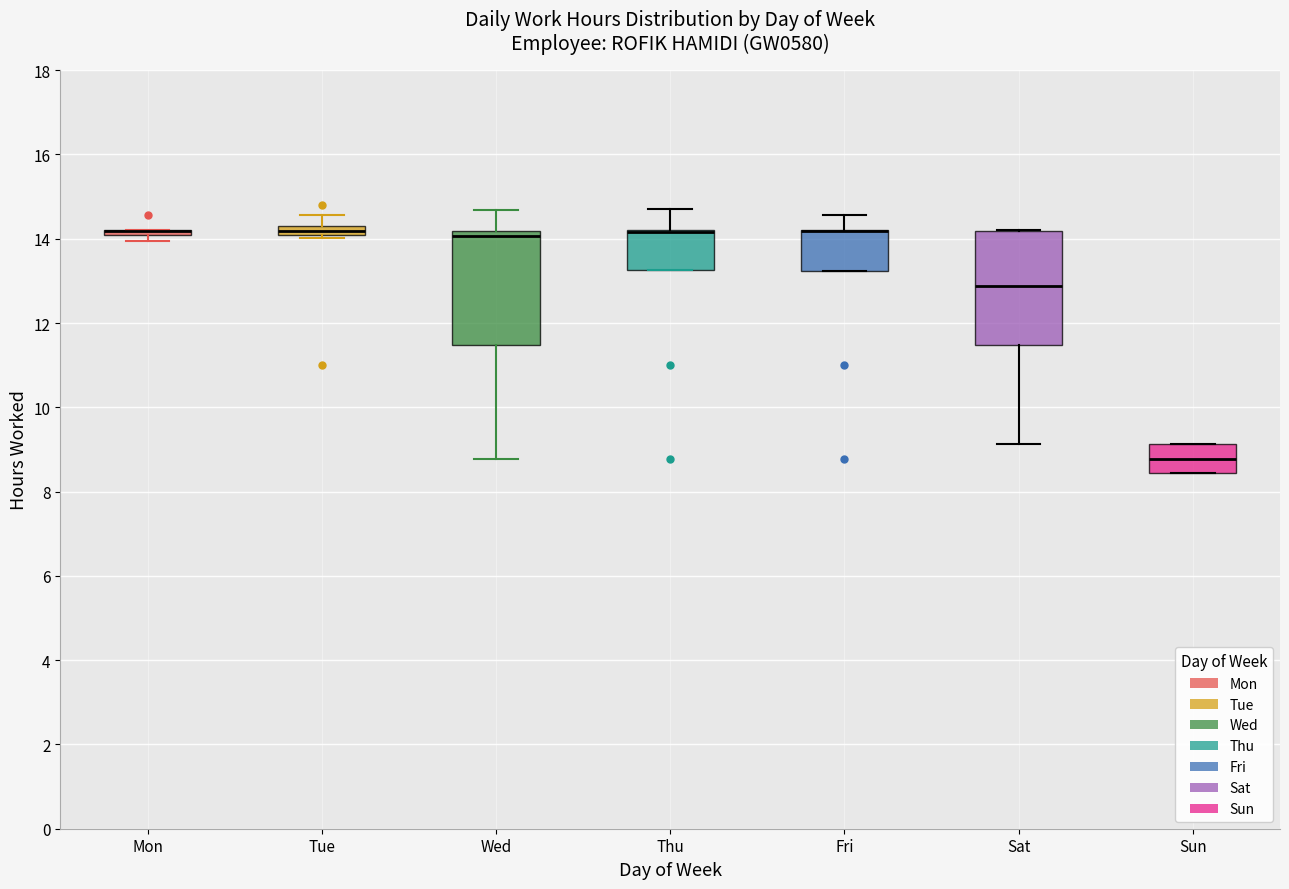

Where is the upper edge of the box for Thu on the y-axis? The values are not printed on the chart, so give them approximately, as read against the axis.

14.2